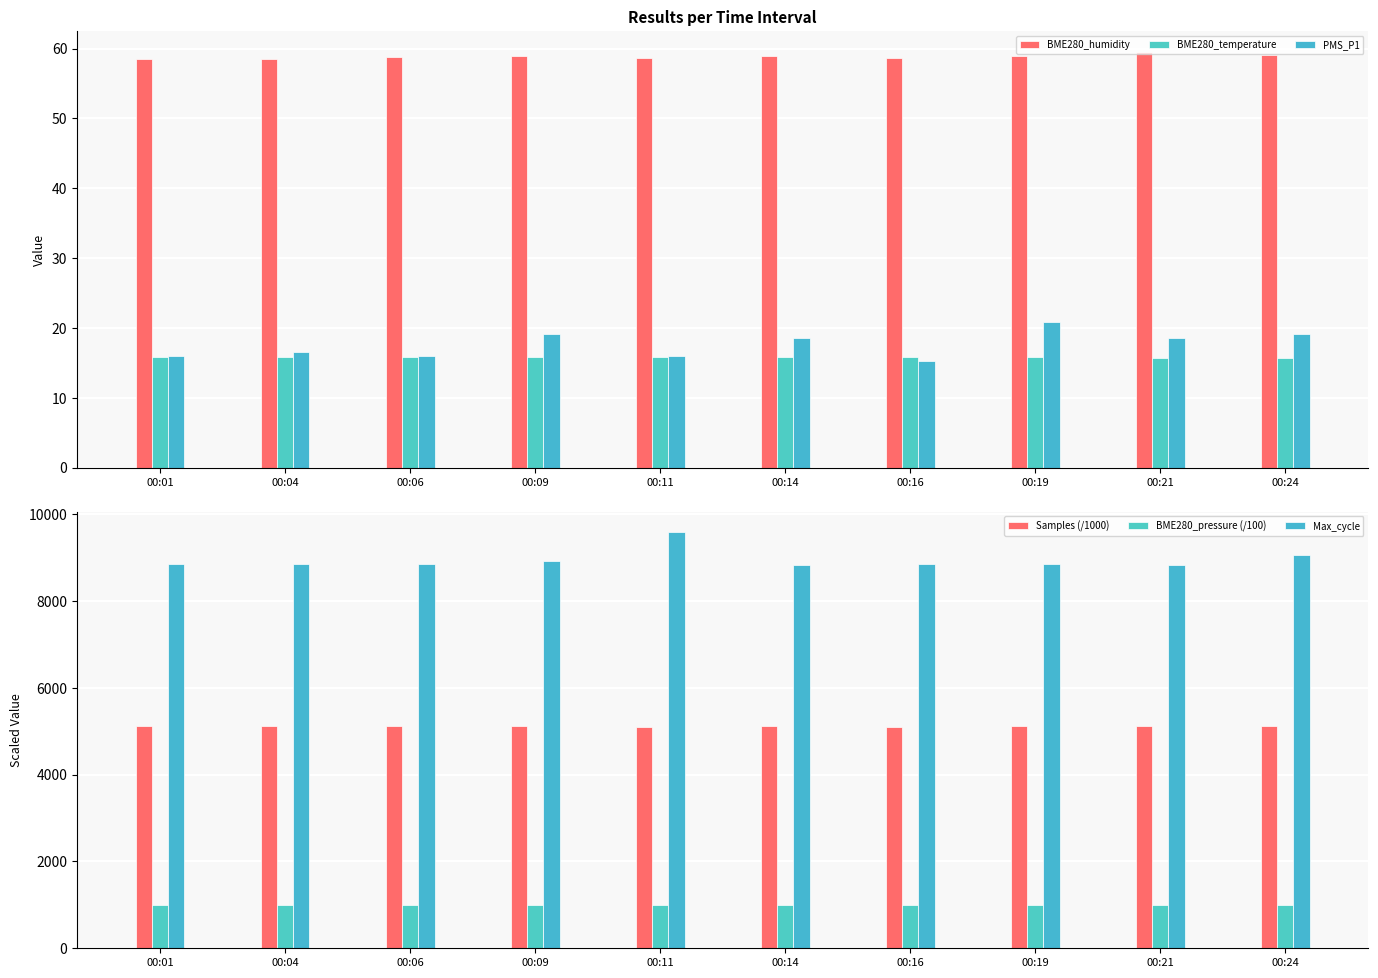

Rank the categories by PMS_P1 value from highest to lowest.

00:19, 00:09, 00:24, 00:14, 00:21, 00:04, 00:01, 00:06, 00:11, 00:16